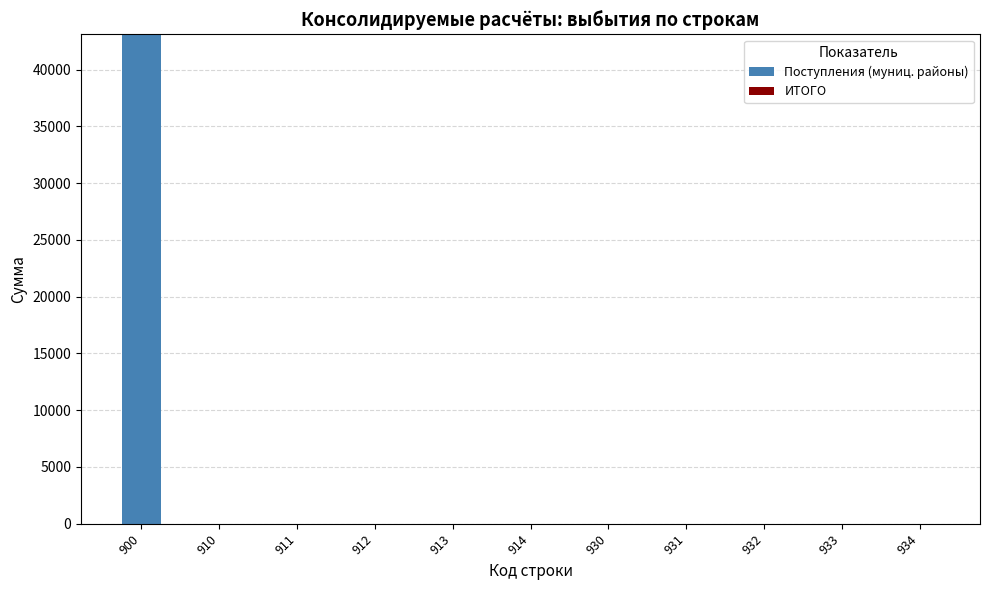

What is the sum of all values?

43106